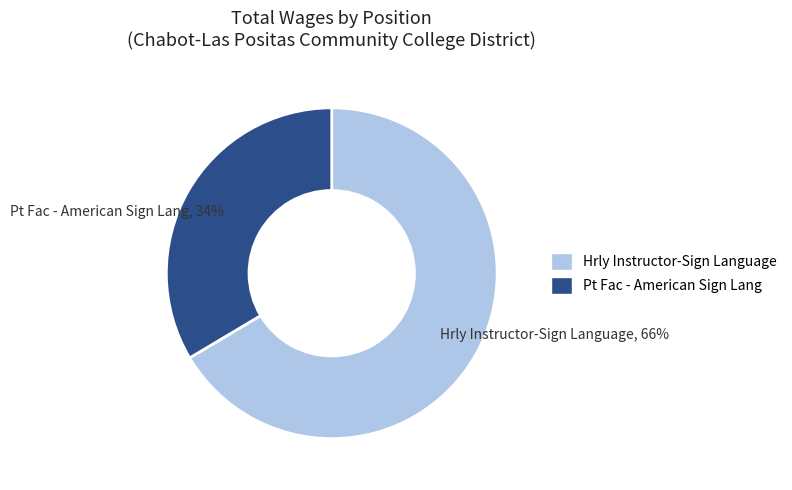

To the nearest percent, what is the combined percentage of Hrly Instructor-Sign Language and Pt Fac - American Sign Lang?

100%